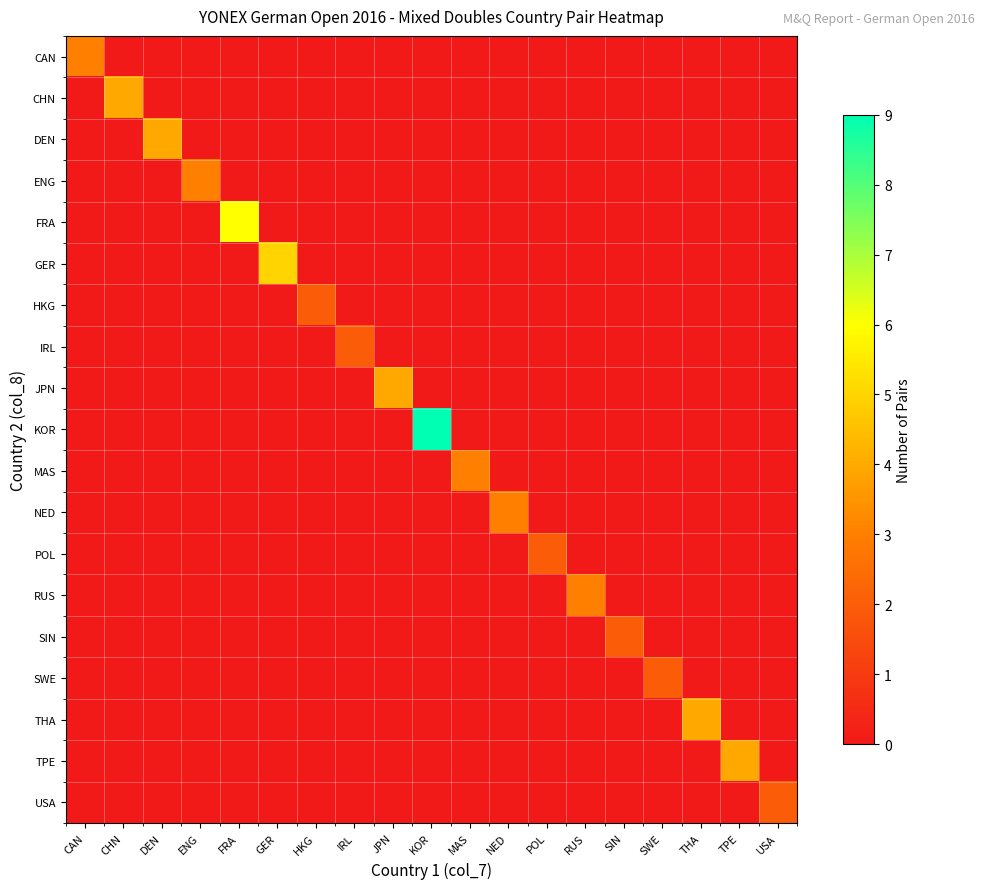

At how many categories does at least one series exceed 0?

19